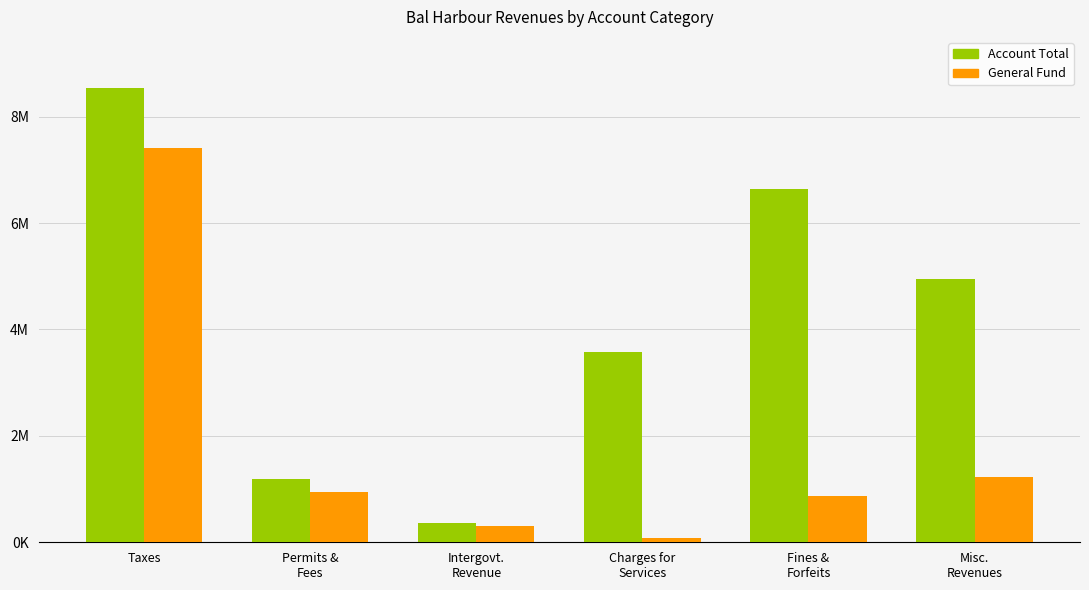

Rank the categories by Account Total value from lowest to highest.

Intergovt.
Revenue, Permits &
Fees, Charges for
Services, Misc.
Revenues, Fines &
Forfeits, Taxes